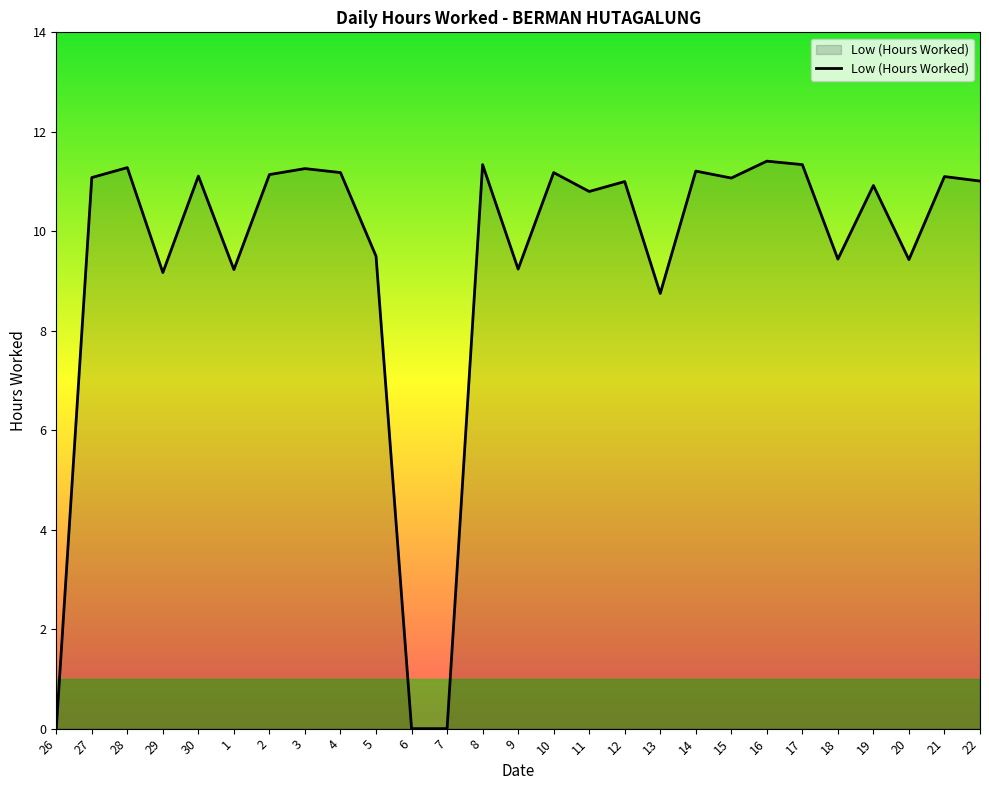

Does the chart display data point markers on the line(s)?

No